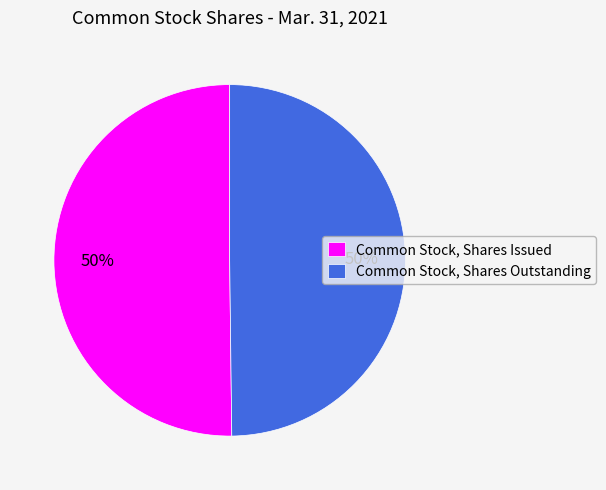

What is the ratio of the value at Common Stock, Shares Outstanding to the value at Common Stock, Shares Issued?

1.0